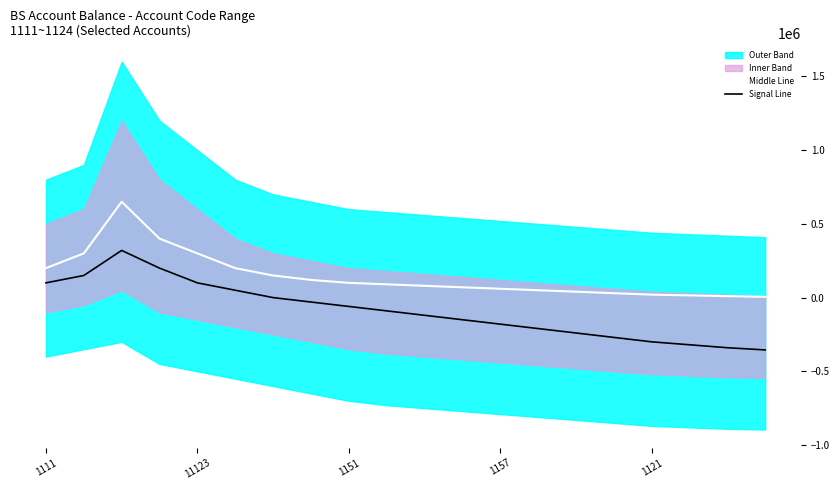

Which series has the largest range (max minus min)?

Signal Line